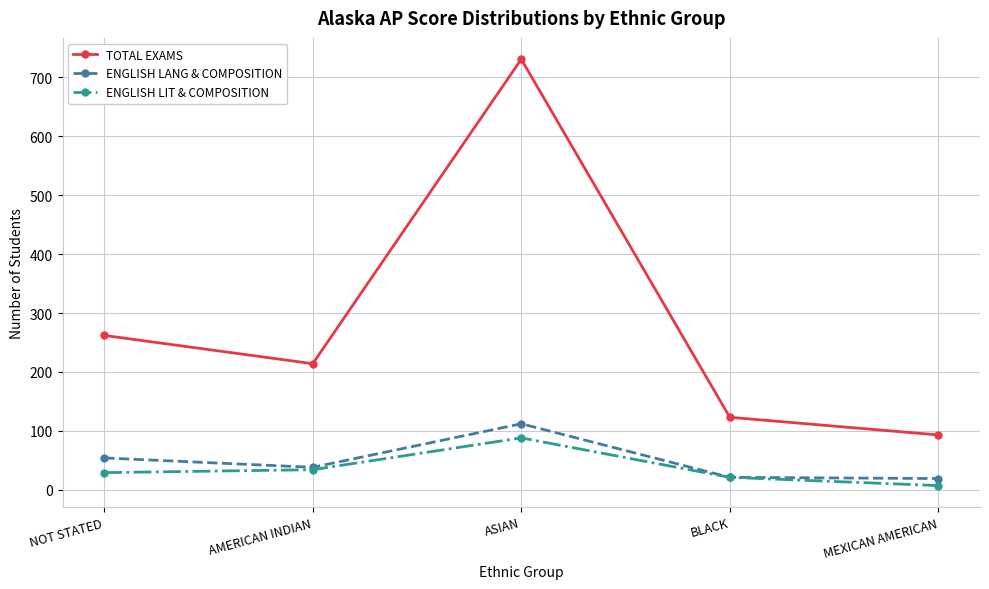

At which category does TOTAL EXAMS reach its first local valley?

AMERICAN INDIAN